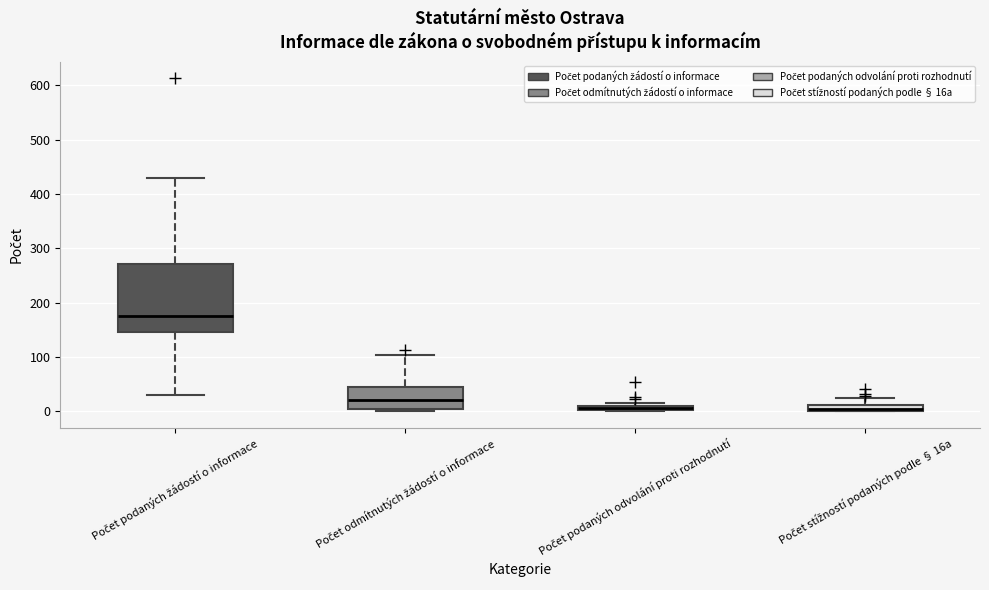

Where is the lower edge of the box for Počet podaných odvolání proti rozhodnutí on the y-axis? The values are not printed on the chart, so give them approximately, as read against the axis.

0